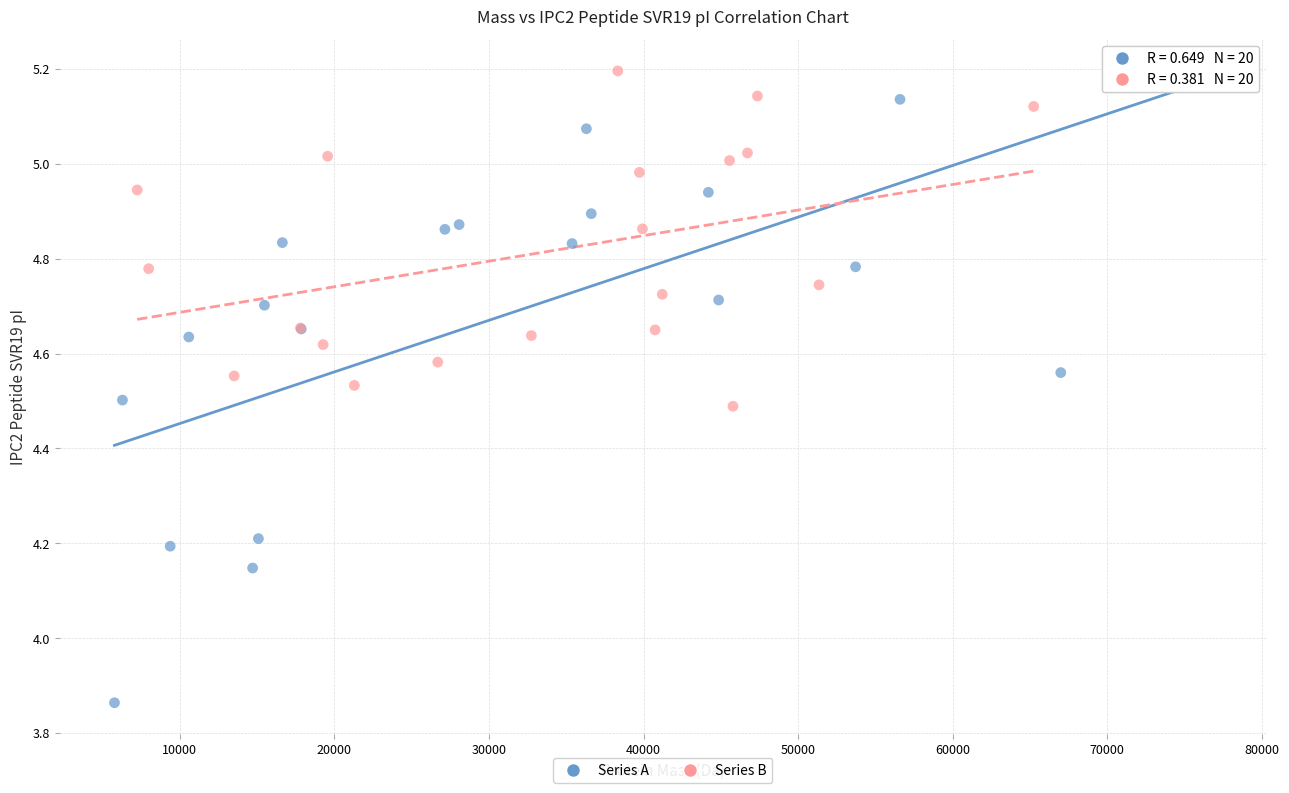

Which series contains the lowest Y value?

Series A